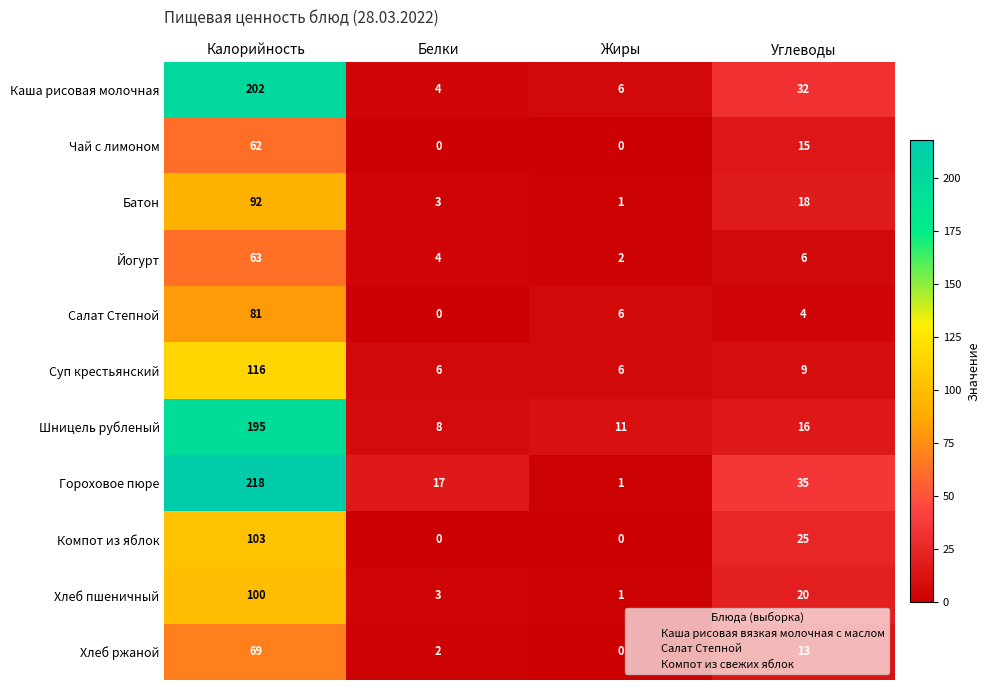

What is the total value across all series at Жиры?

34